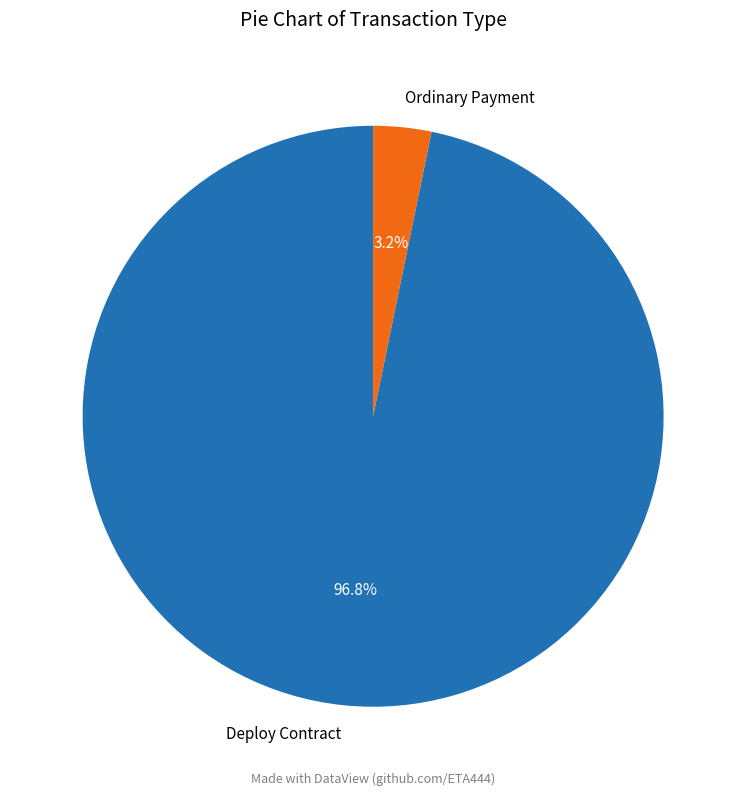

To the nearest percent, what is the combined percentage of Deploy Contract and Ordinary Payment?

100%